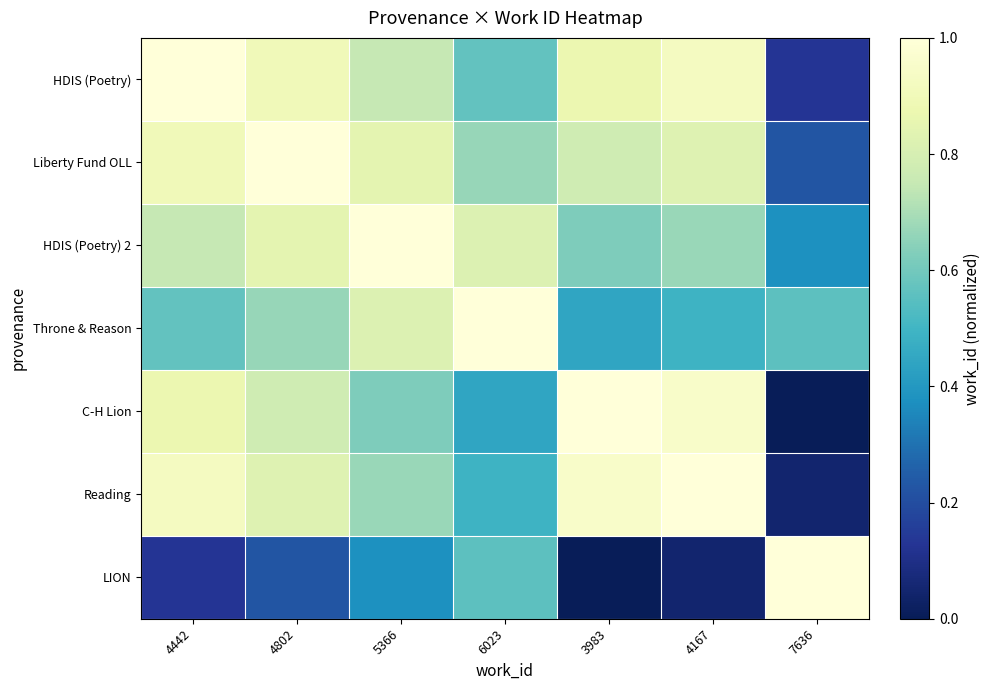

Rank the series by their maximum value, from lowest to highest.

HDIS (Poetry), Liberty Fund OLL, HDIS (Poetry) 2, Throne & Reason, C-H Lion, Reading, LION